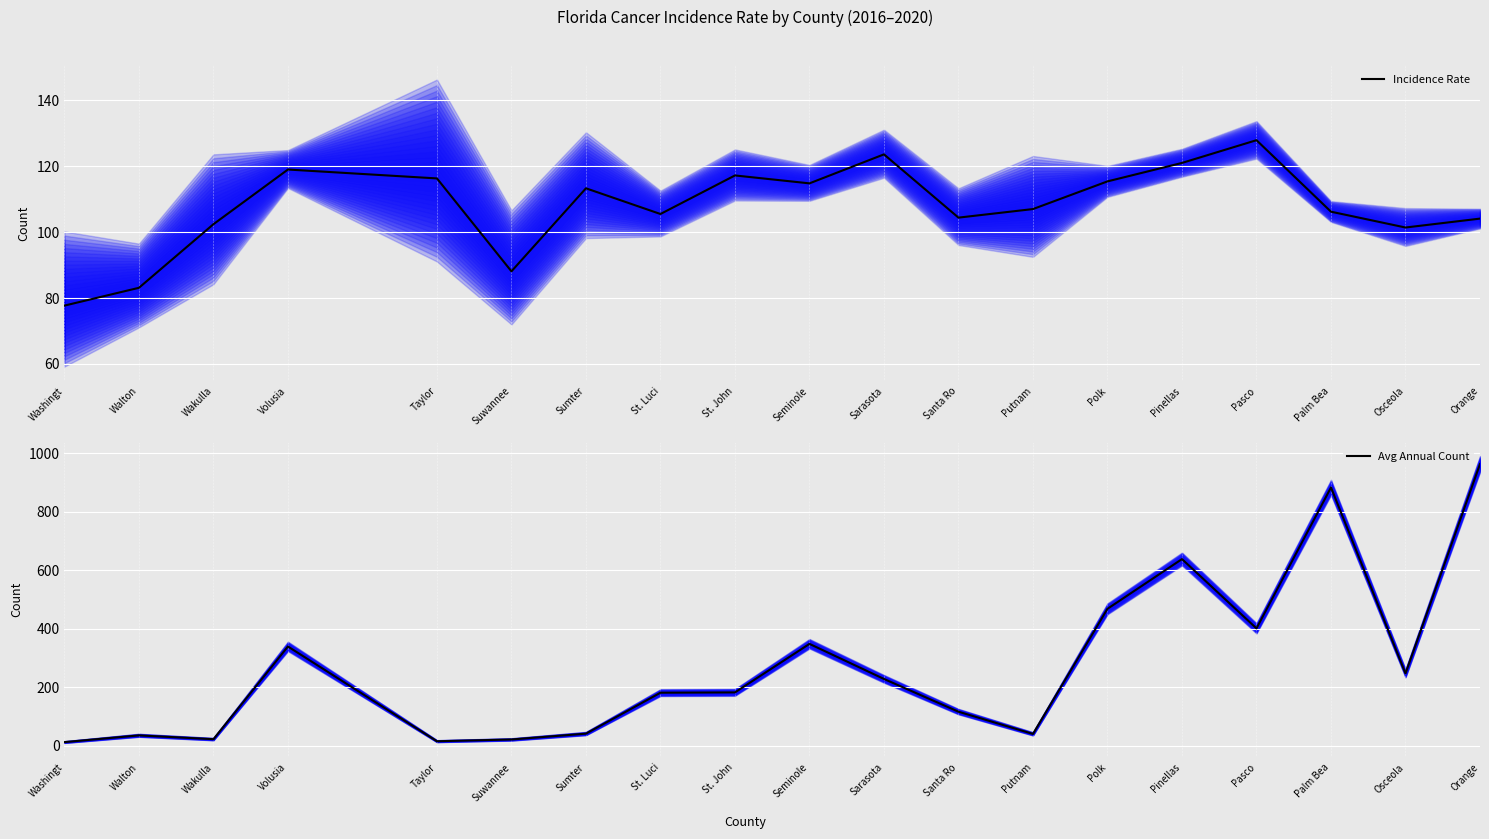

What is the sum of the Avg Annual Count values at St. Luci and Taylor?

196